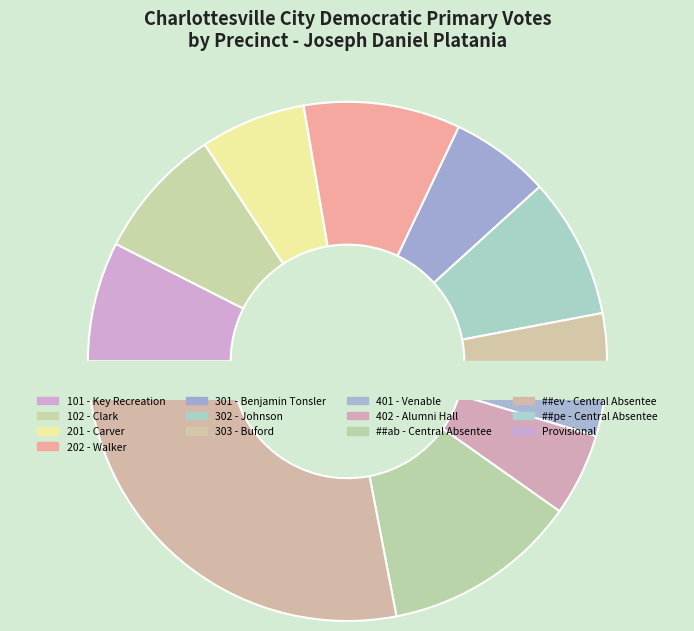

Rank the categories by value from highest to lowest.

##ev - Central Absentee, ##ab - Central Absentee, 202 - Walker, 302 - Johnson, 102 - Clark, 101 - Key Recreation, 201 - Carver, 301 - Benjamin Tonsler, 402 - Alumni Hall, 401 - Venable, 303 - Buford, ##pe - Central Absentee, Provisional